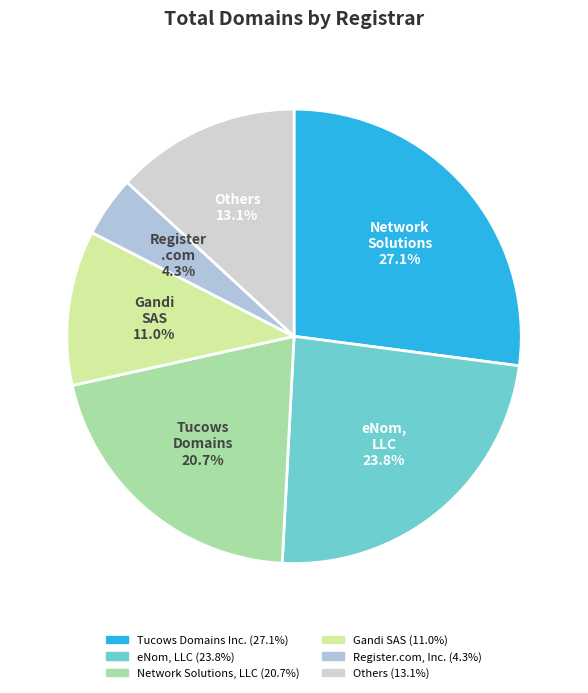

How many segments does this pie chart have?

6